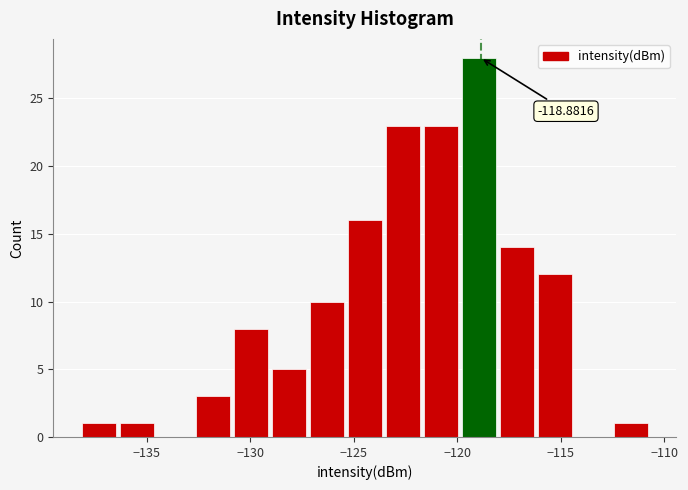

Read against the x-axis, roughly where is the centre of the tallest bar?

-119.0